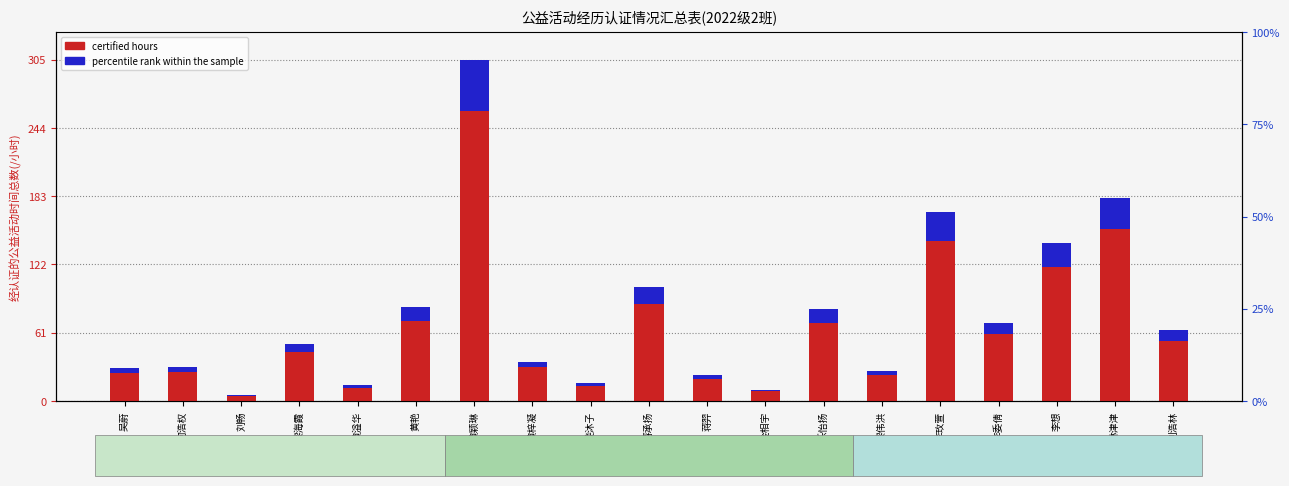

What is the change in value from 刘畅 to 李玫萱?

+163.0